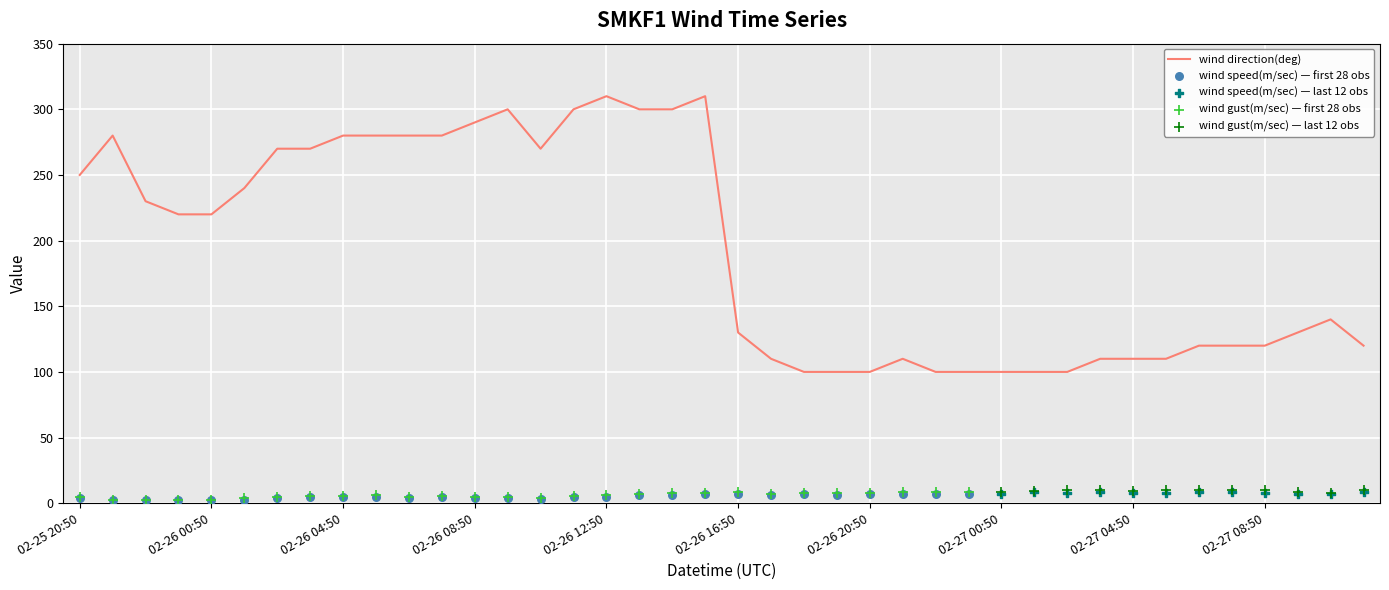

At how many categories does at least one series exceed 284?

7